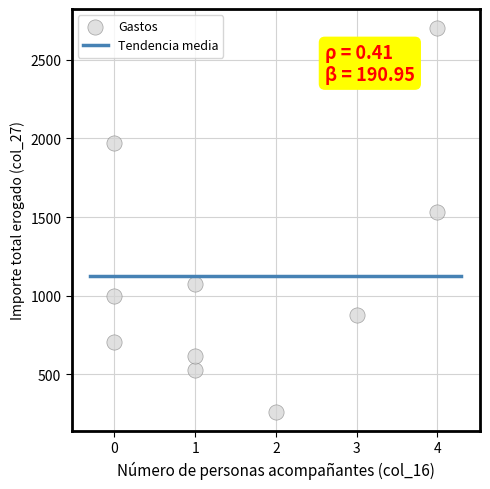

What Y value in the scatter plot is closest to 1482?

1533.0